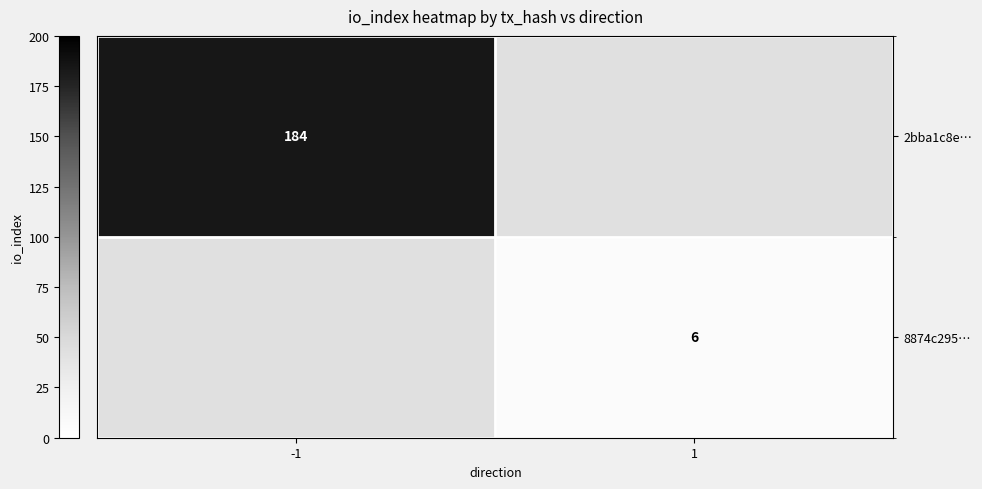

Is the value of 8874c295… at 1 greater than the value of 2bba1c8e… at -1?

No